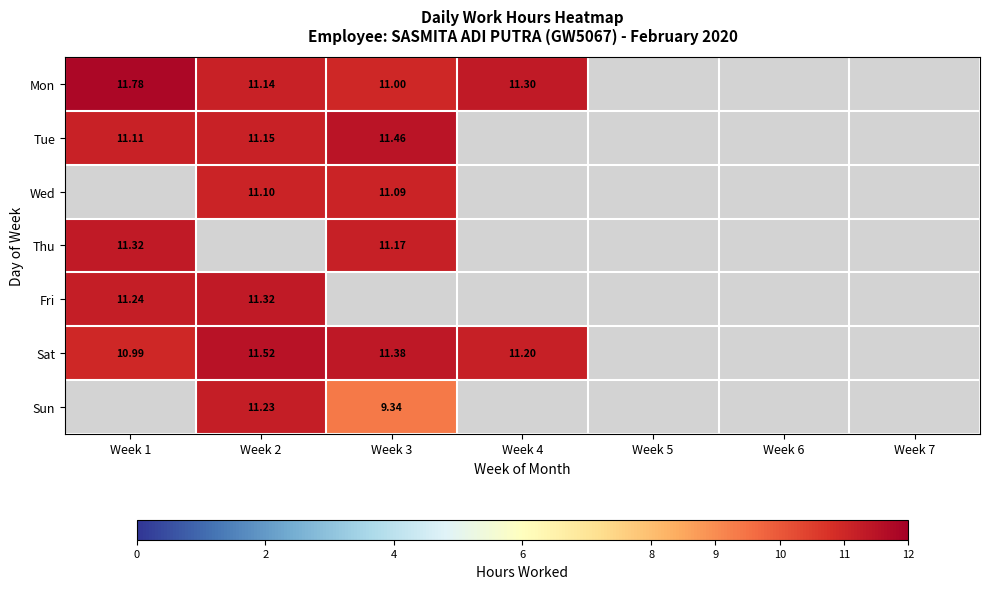

Where does the Sat series first go above 11?

Week 2